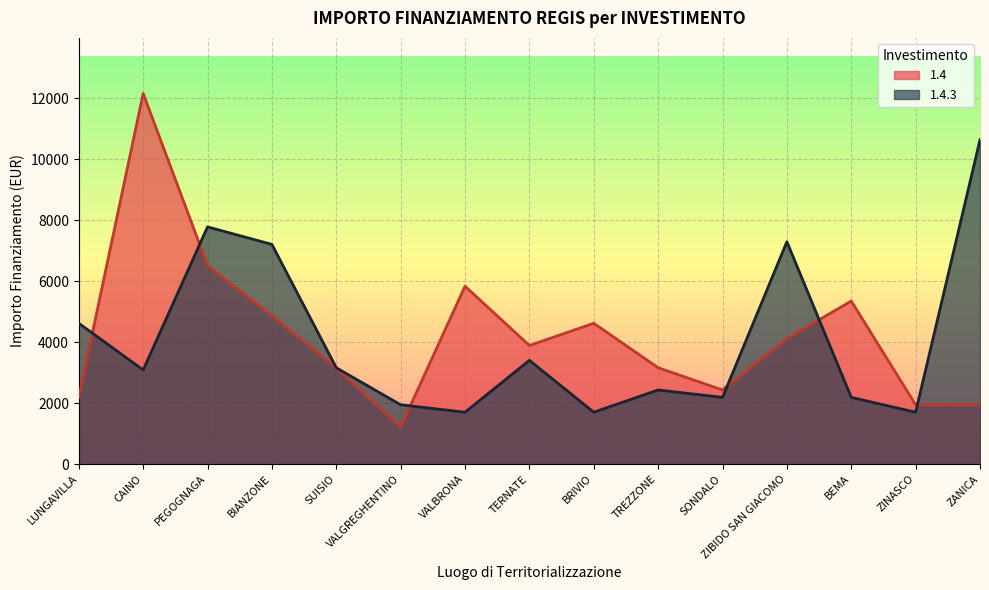

How many values in the 1.4.3 series are below 3087?

7